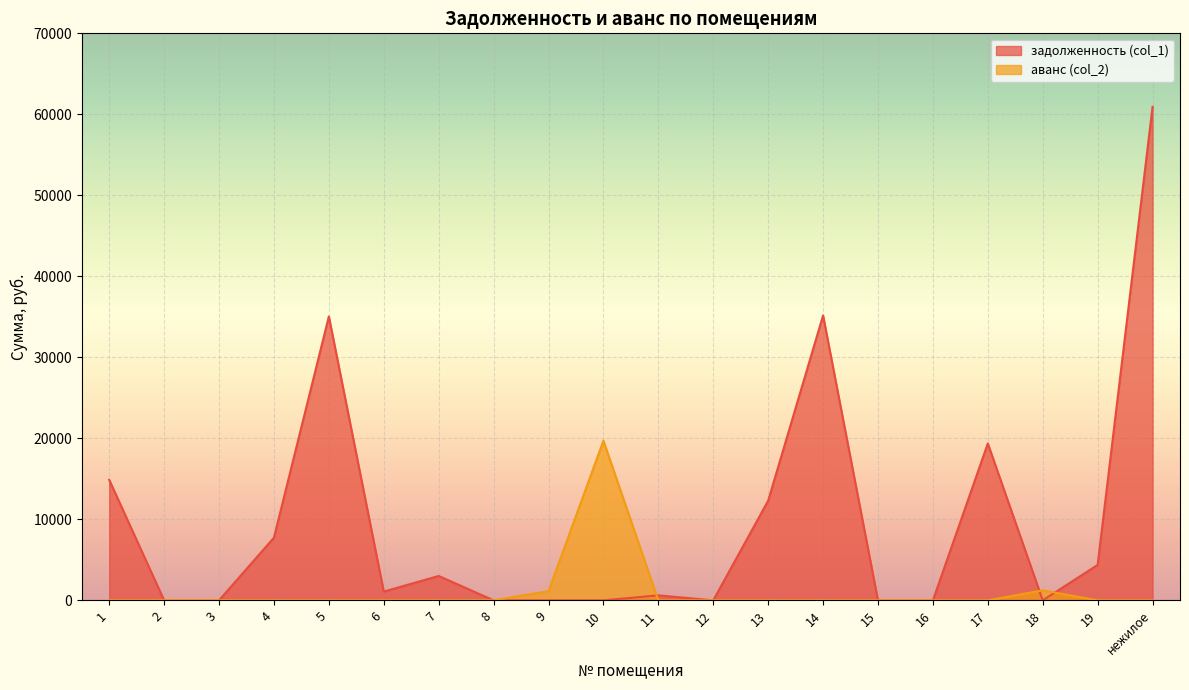

Which has a higher value, 7 or 13?

13